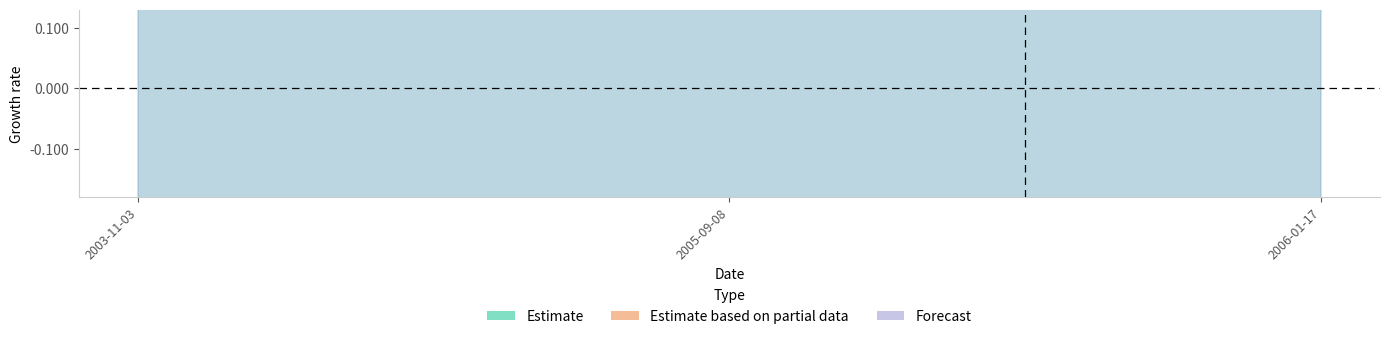

How many distinct data groups are displayed?

3